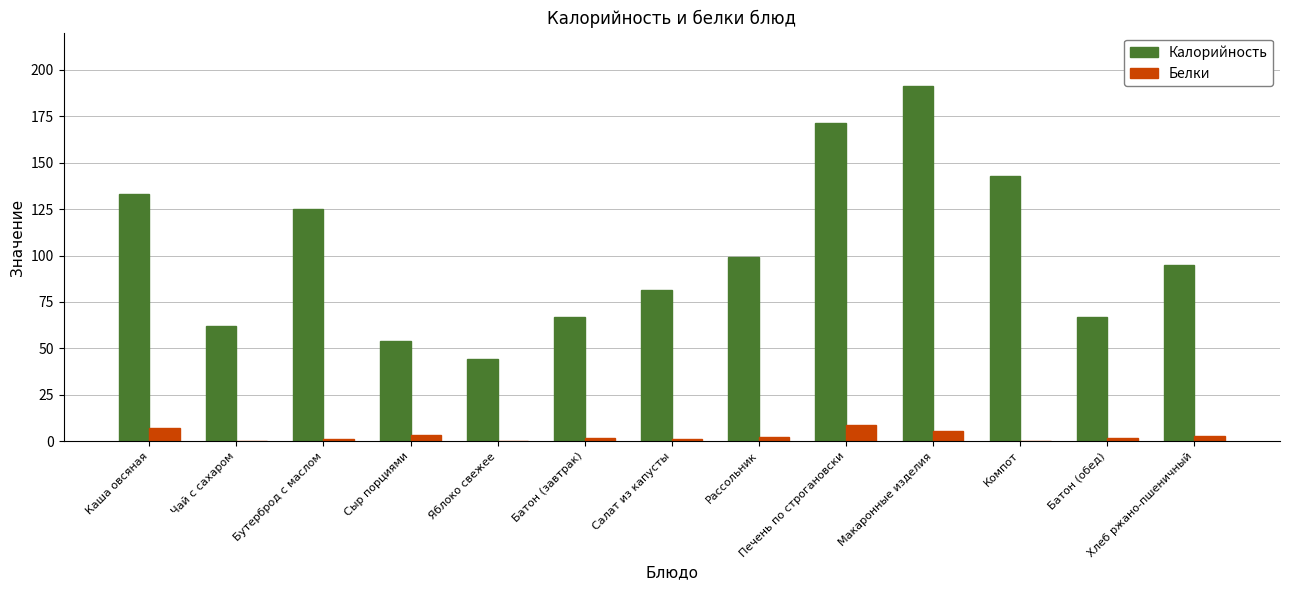

The value of Белки at Макаронные изделия is 5.5. True or false?

True